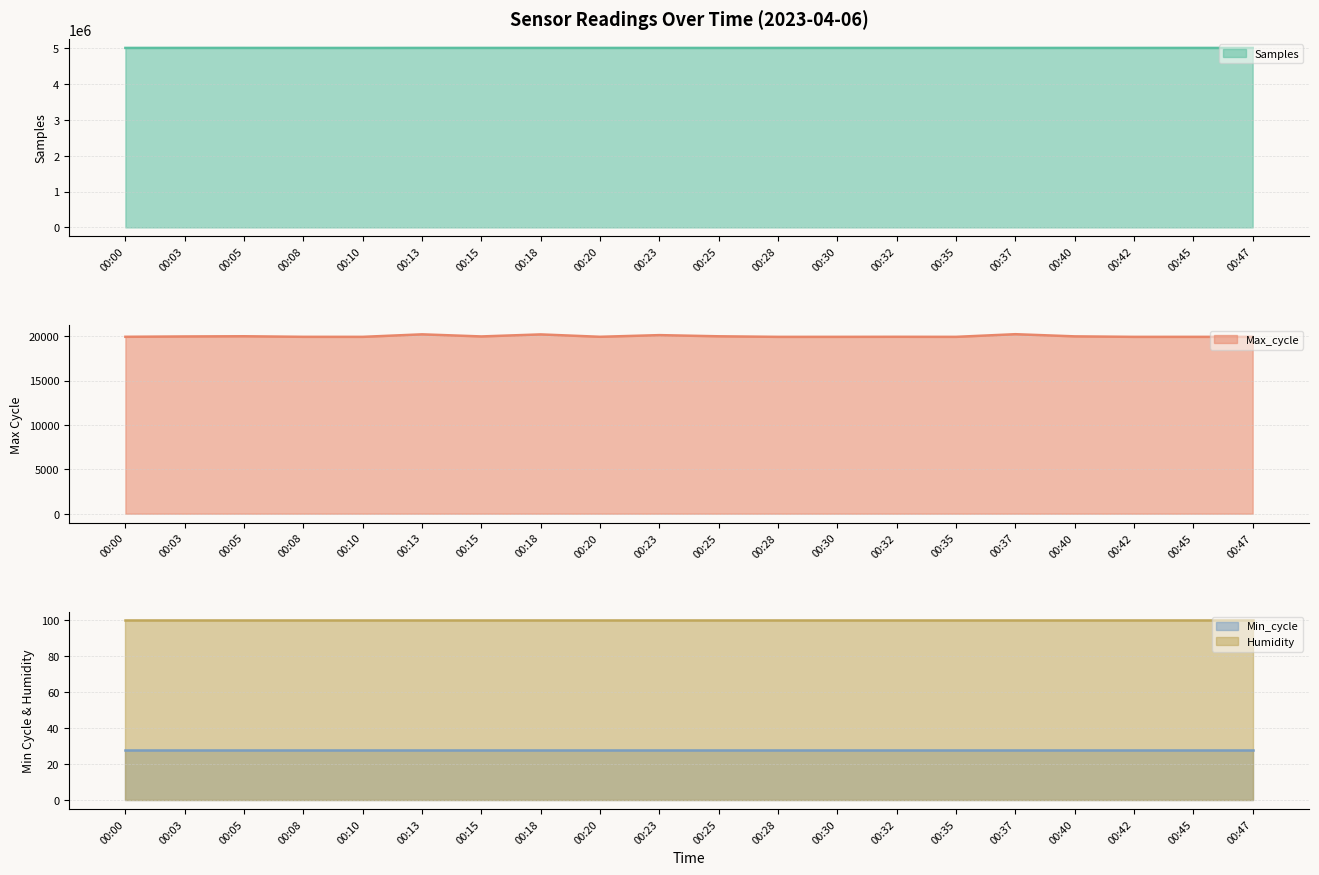

List the labels in order of Max_cycle value, smallest first.

00:28, 00:42, 00:10, 00:30, 00:35, 00:45, 00:47, 00:08, 00:00, 00:32, 00:20, 00:03, 00:15, 00:40, 00:25, 00:05, 00:23, 00:18, 00:13, 00:37